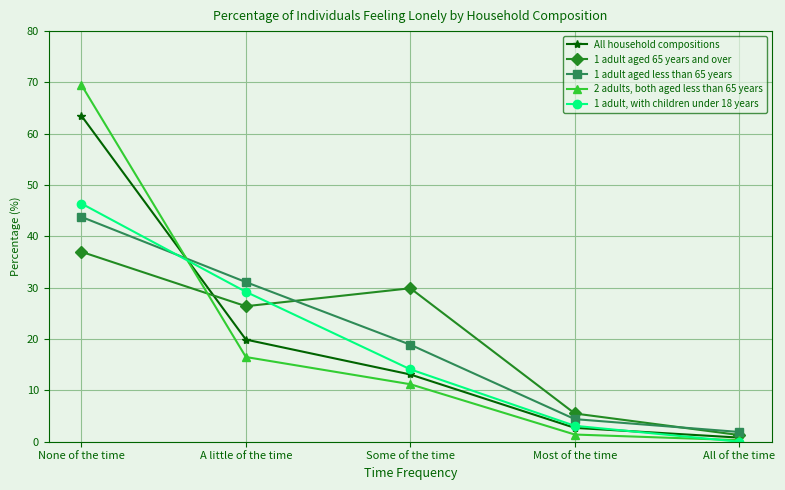

The 1 adult aged 65 years and over series shows 5.5 at Most of the time. True or false?

True